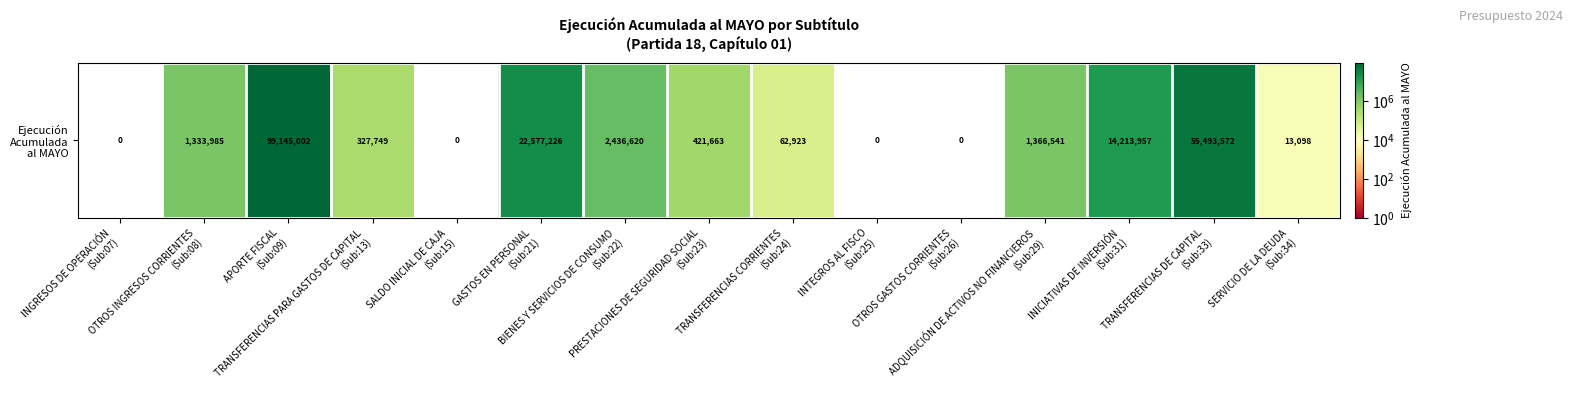

Which has a higher value, ADQUISICIÓN DE ACTIVOS NO FINANCIEROS
(Sub:29) or INGRESOS DE OPERACIÓN
(Sub:07)?

ADQUISICIÓN DE ACTIVOS NO FINANCIEROS
(Sub:29)